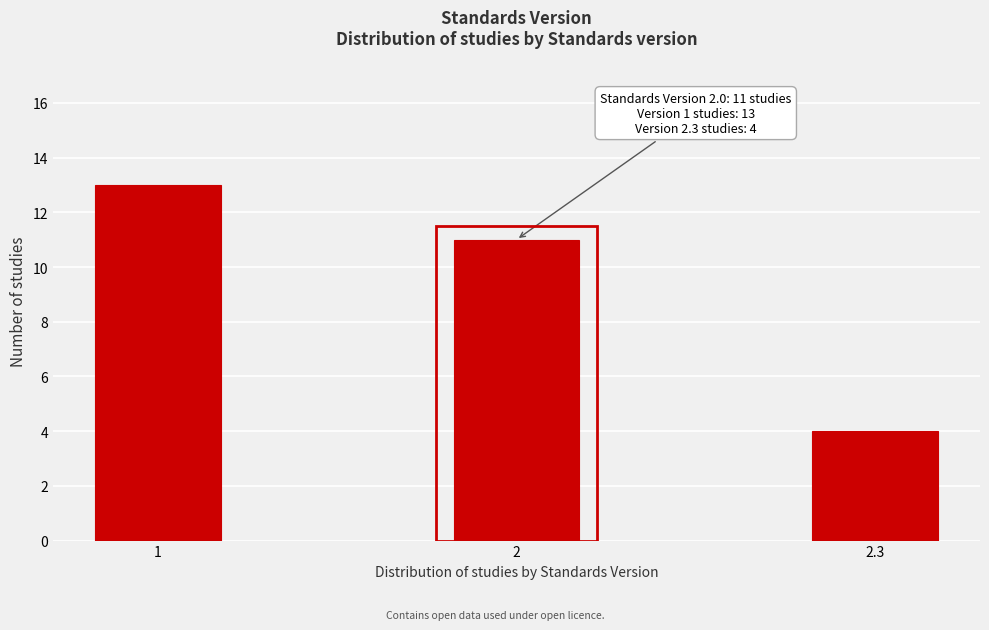

Reading left to right, extract all data points from this chart.

13	11	4